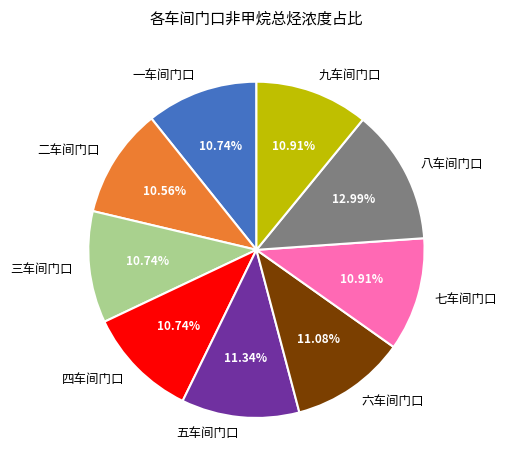

Which category has the biggest portion of the pie?

八车间门口